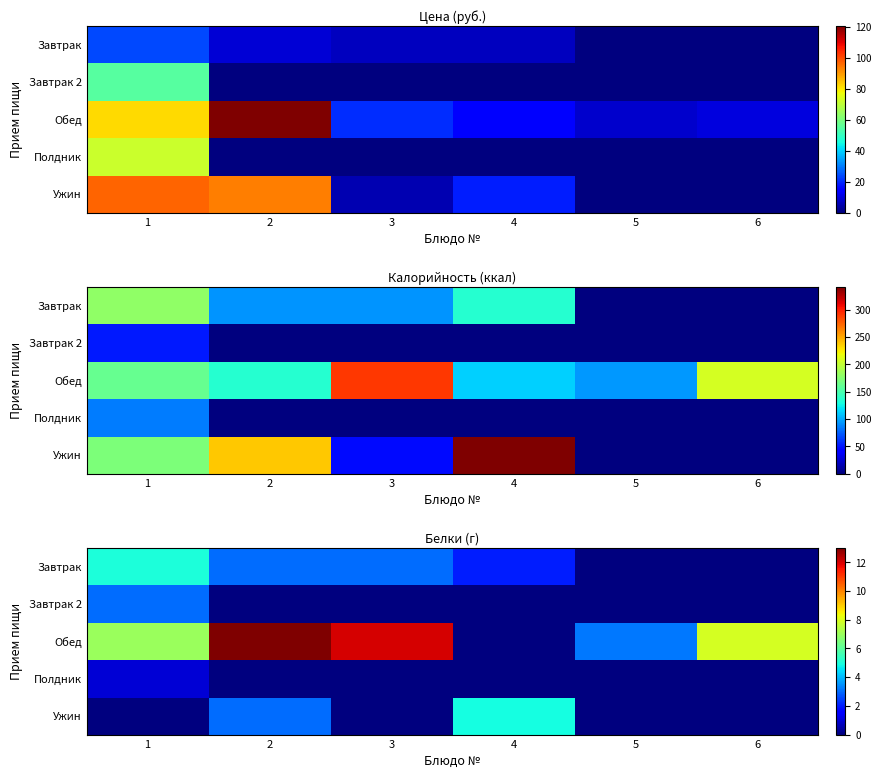

At which category is the sum across all series the highest?

2